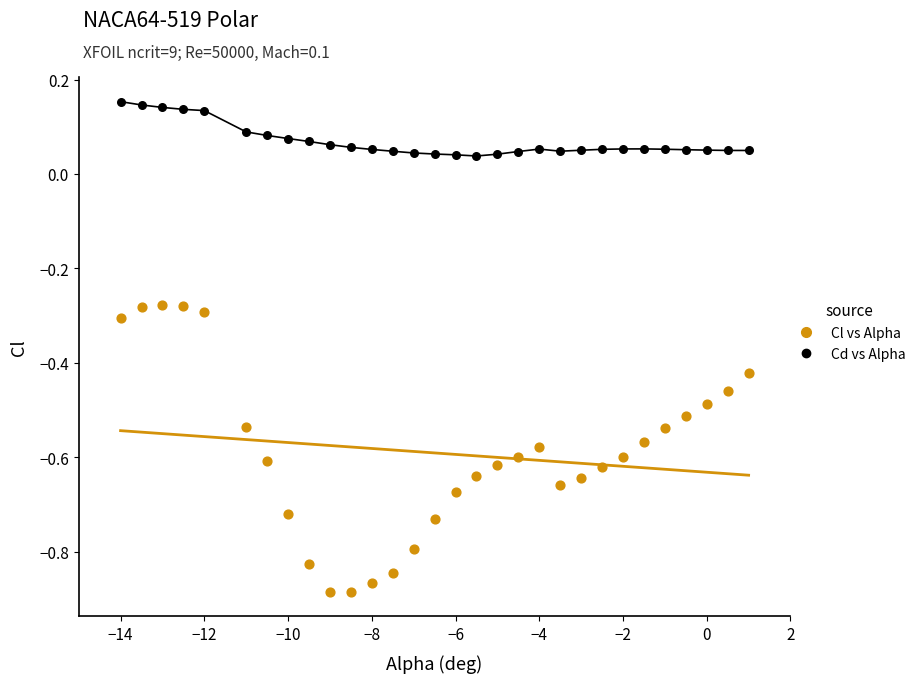

Which series reaches the maximum Y coordinate?

Cd vs Alpha